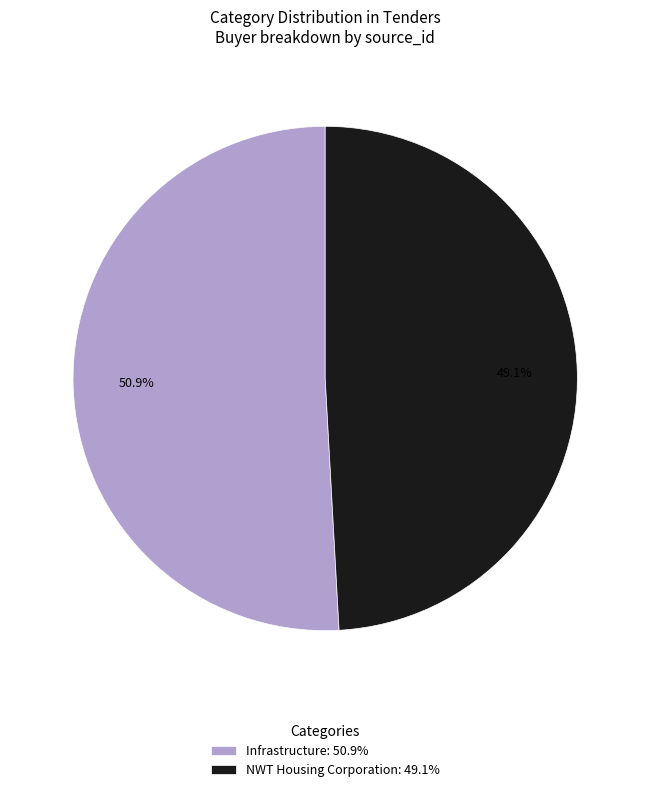

Is it true that NWT Housing Corporation is 49% of the pie?

True